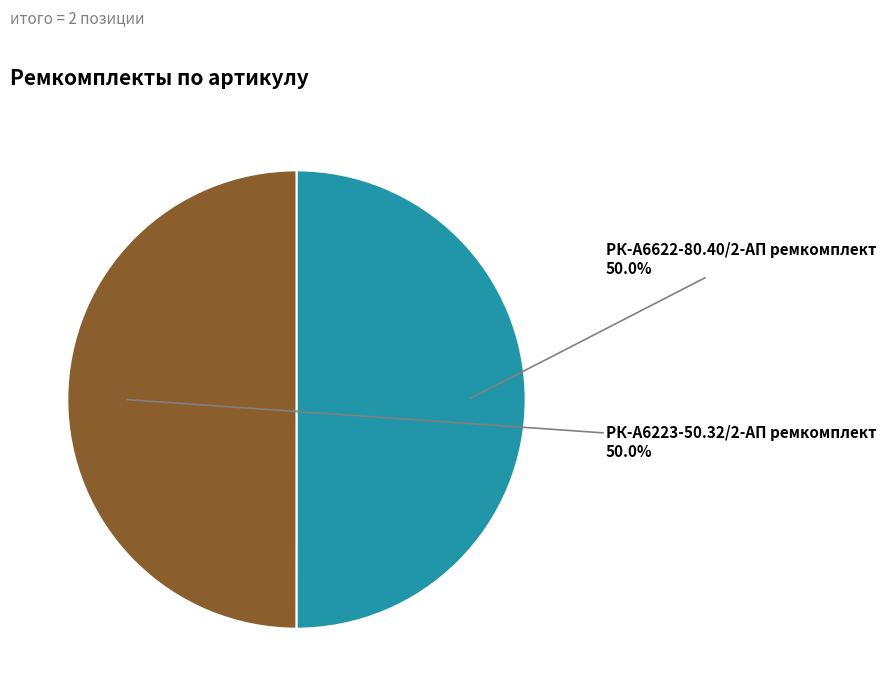

Approximately how many times larger is the value at РК-А6622-80.40/2-АП ремкомплект compared to РК-А6223-50.32/2-АП ремкомплект?

1.0